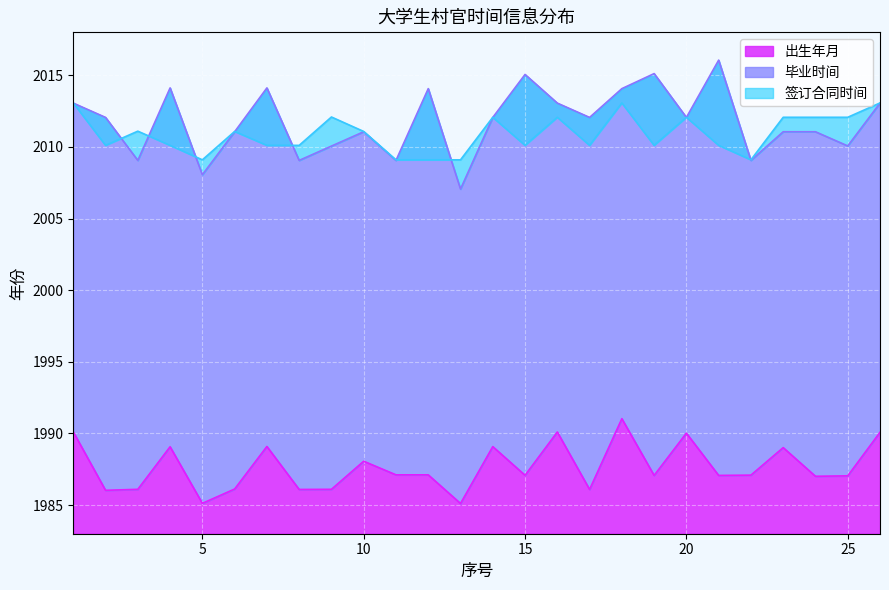

Reading right to left, transcribe all the data shown in this chart.

出生年月: 26=1990.1	25=1987.0	24=1987.0	23=1989.0	22=1987.1	21=1987.1	20=1990.0	19=1987.1	18=1991.0	17=1986.1	16=1990.1	15=1987.1	14=1989.1	13=1985.1	12=1987.1	11=1987.1	10=1988.1	9=1986.1	8=1986.1	7=1989.1	6=1986.1	5=1985.1	4=1989.1	3=1986.1	2=1986.0	1=1990.1
毕业时间: 26=2013.1	25=2010.1	24=2011.1	23=2011.1	22=2009.1	21=2016.1	20=2012.1	19=2015.1	18=2014.1	17=2012.1	16=2013.1	15=2015.1	14=2012.1	13=2007.1	12=2014.1	11=2009.1	10=2011.1	9=2010.1	8=2009.1	7=2014.1	6=2011.1	5=2008.1	4=2014.1	3=2009.1	2=2012.1	1=2013.1
签订合同时间: 26=2013.1	25=2012.1	24=2012.1	23=2012.1	22=2009.1	21=2010.1	20=2012.1	19=2010.1	18=2013.1	17=2010.1	16=2012.1	15=2010.1	14=2012.1	13=2009.1	12=2009.1	11=2009.1	10=2011.1	9=2012.1	8=2010.1	7=2010.1	6=2011.1	5=2009.1	4=2010.1	3=2011.1	2=2010.1	1=2013.1